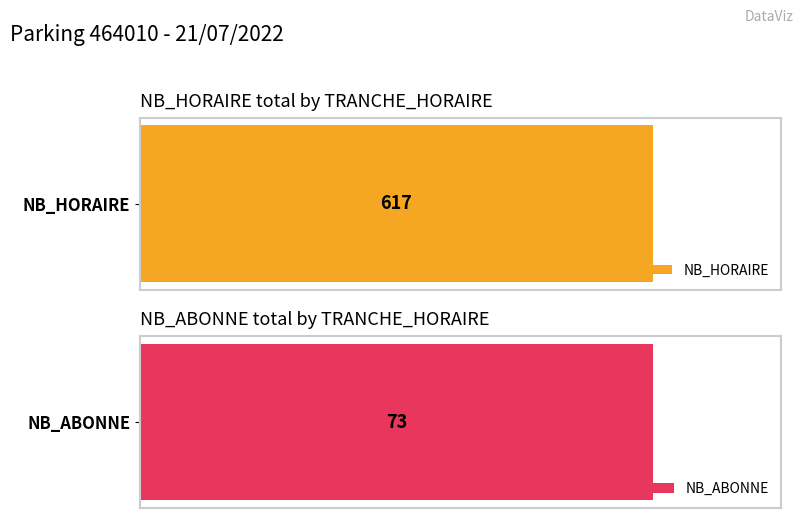

List the series in order of their overall mean, lowest first.

NB_ABONNE, NB_HORAIRE